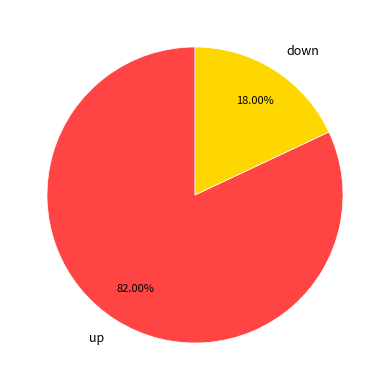

Which category has the smallest portion of the pie?

down